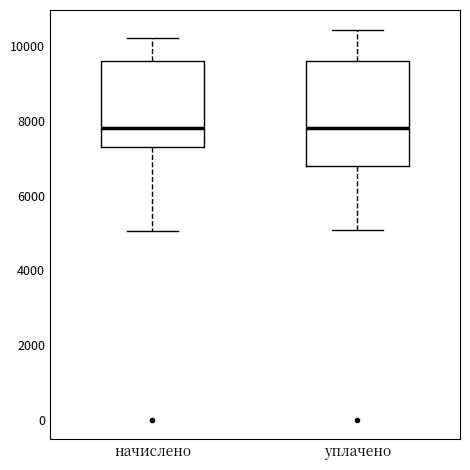

Where does the median line of the box for уплачено sit on the y-axis? The values are not printed on the chart, so give them approximately, as read against the axis.

7800